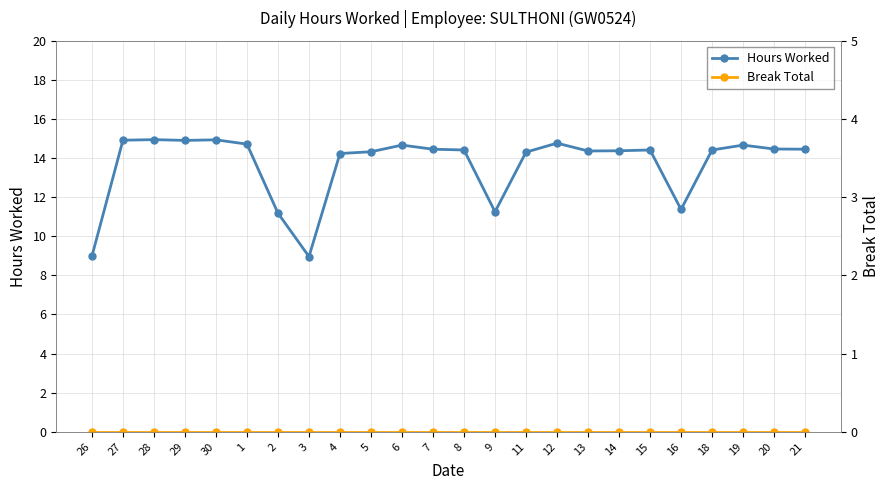

What is the sum of the Hours Worked values at 1 and 9?

26.0